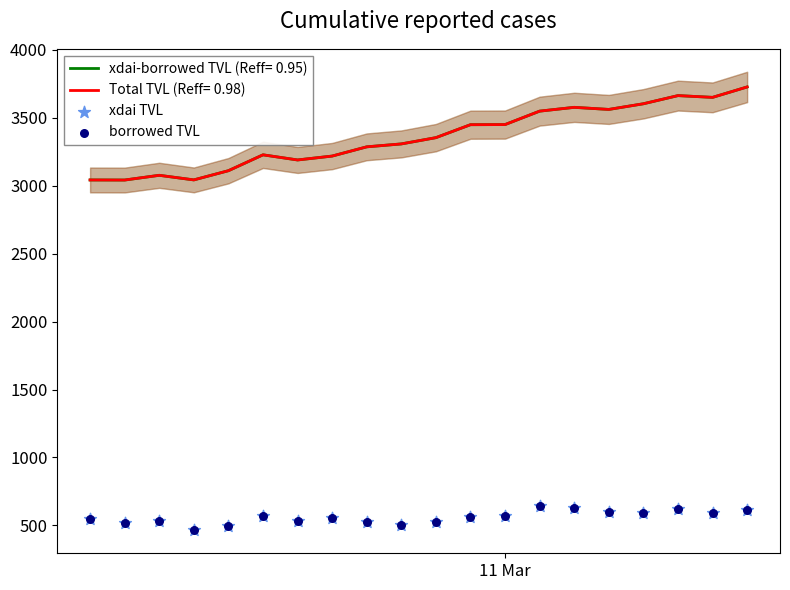

Is the value of xdai TVL at 17 greater than the value of borrowed TVL at 11 Mar?

Yes